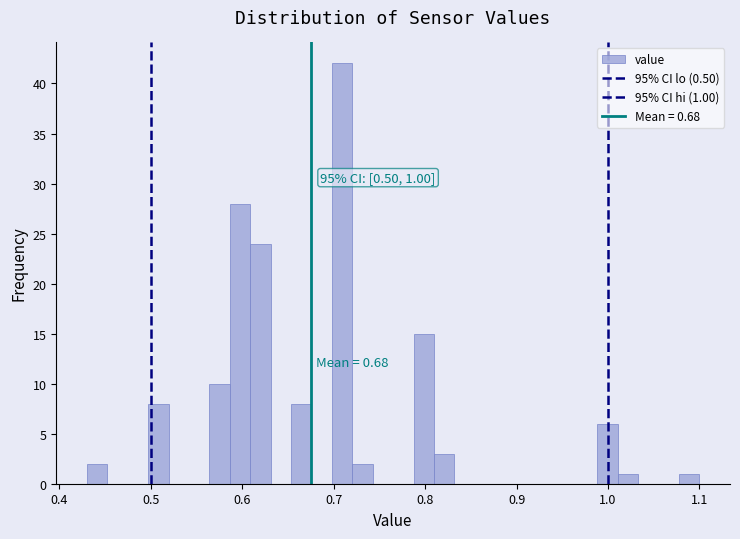

Around what value on the x-axis is the tallest bar? Give the approximate position of its centre, as read against the axis.

0.71